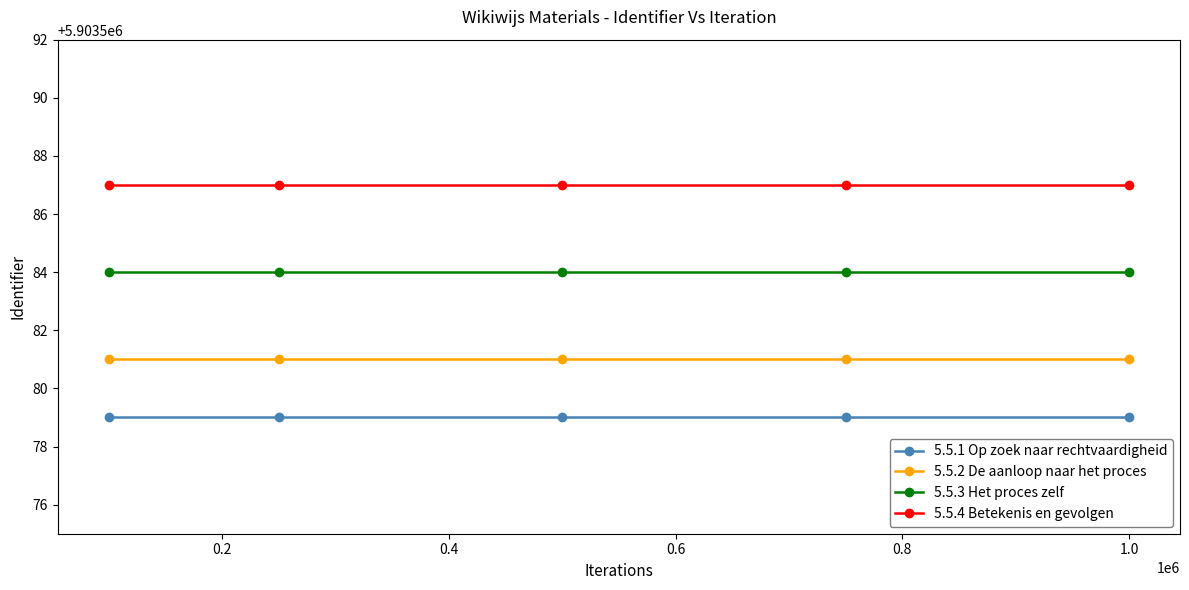

Count the number of data series in this chart.

4